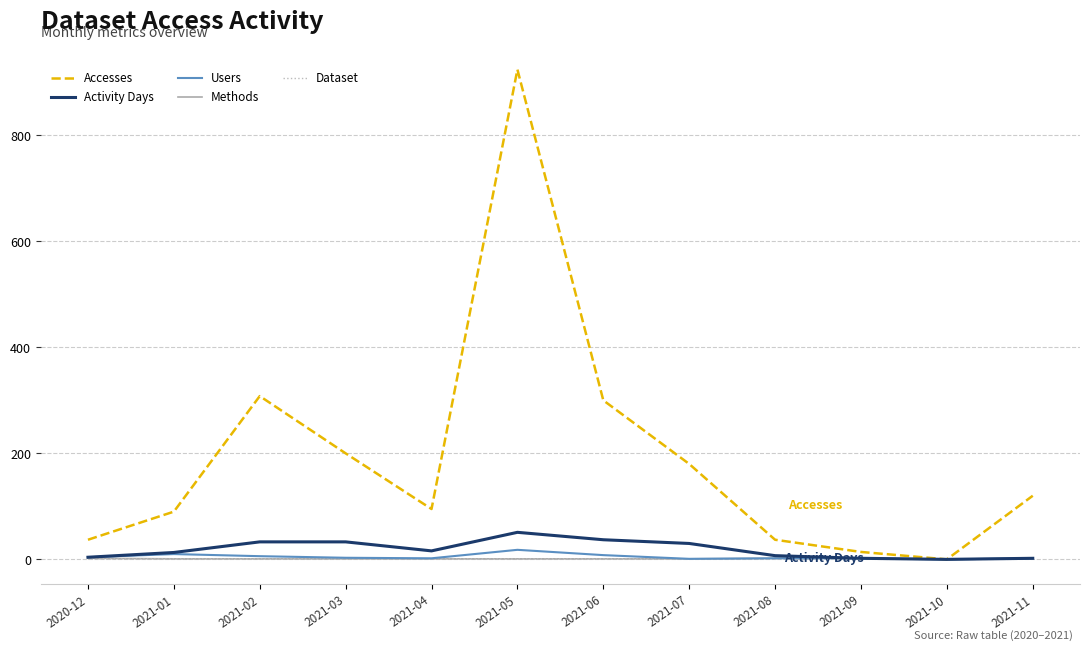

What value does the Users series have at 2021-05, to the nearest 10?

20